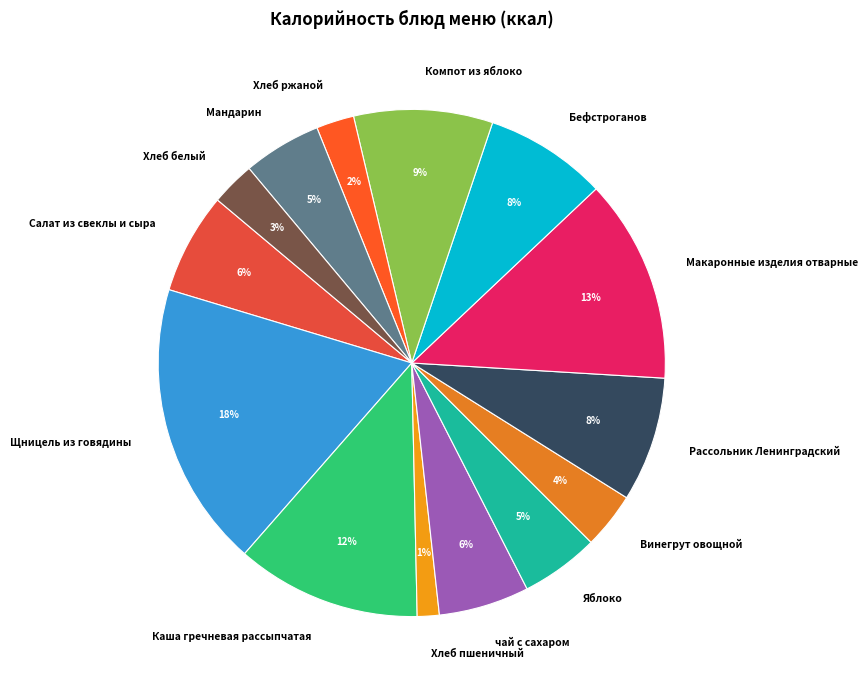

Does Хлеб ржаной represent more than half of the total?

No